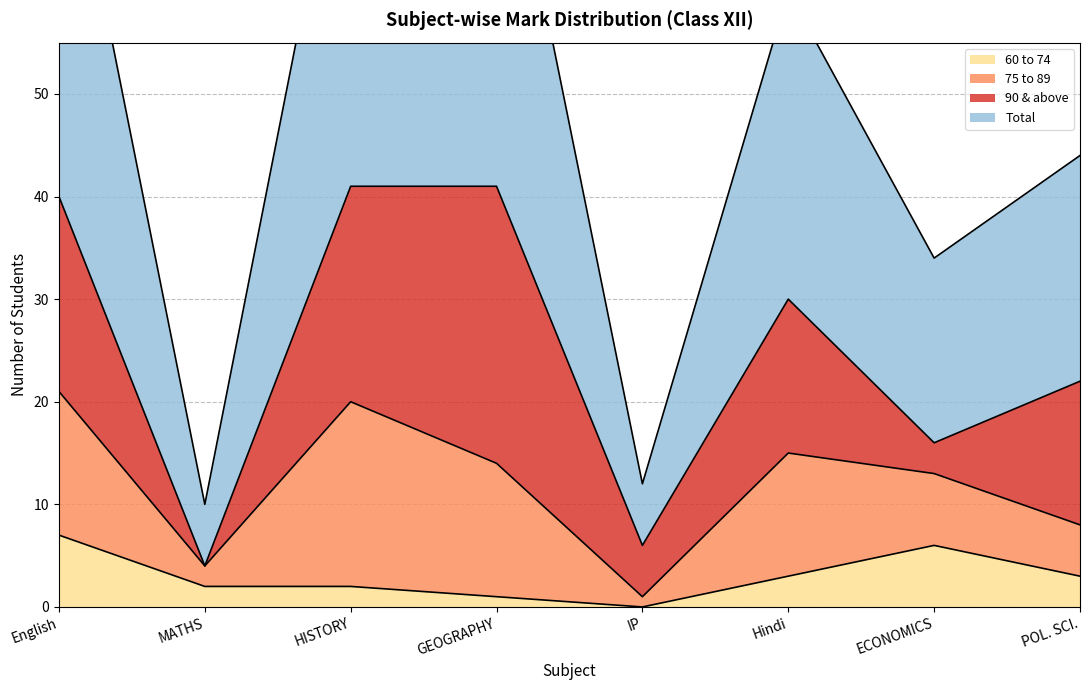

What is the minimum value for Total?

10